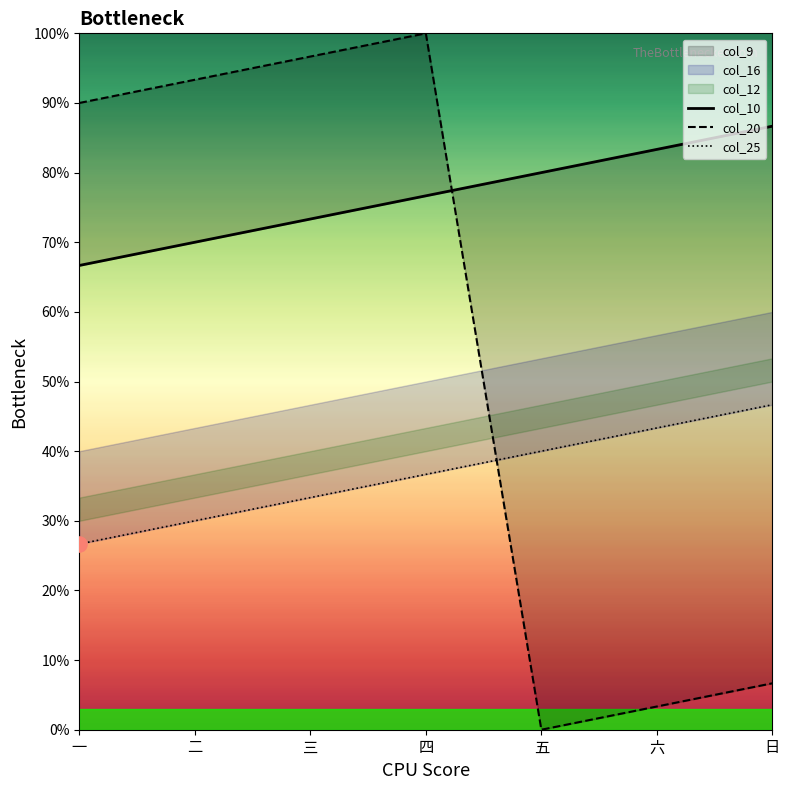

At how many categories does at least one series exceed 88?

4